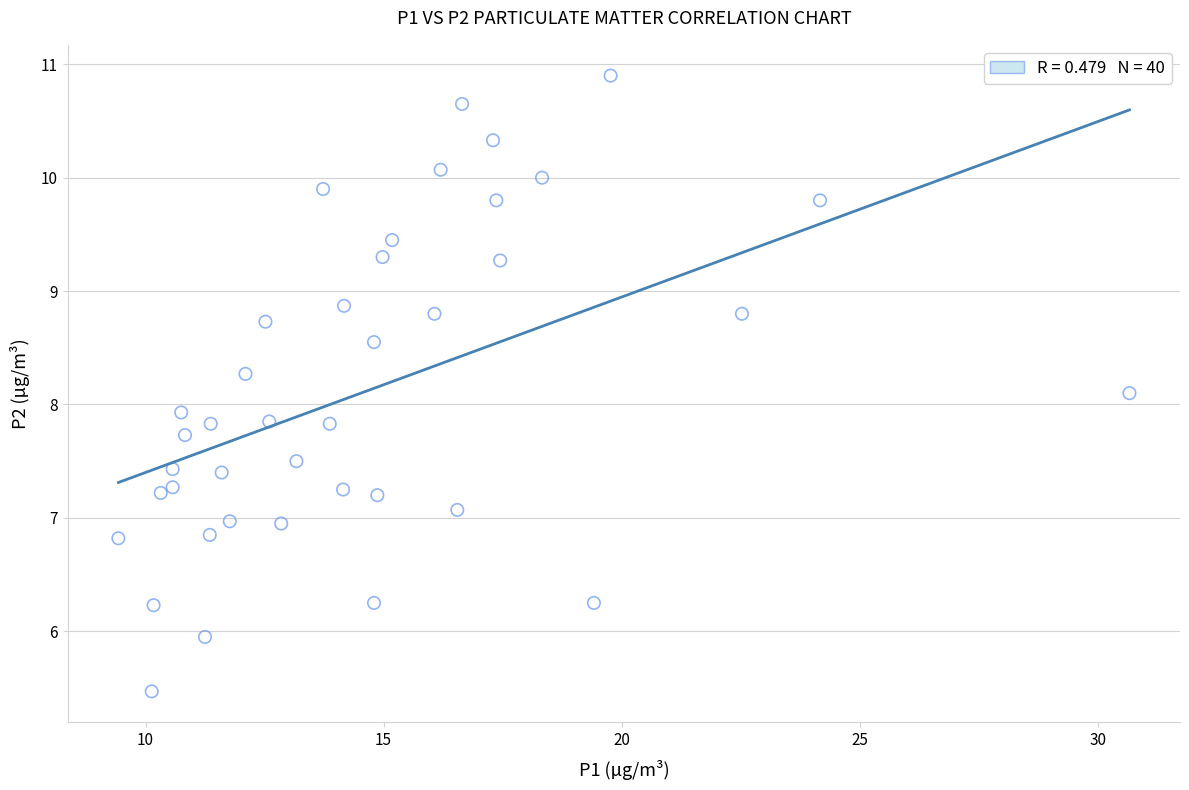

What is the range of X values (max minus min)?

21.2